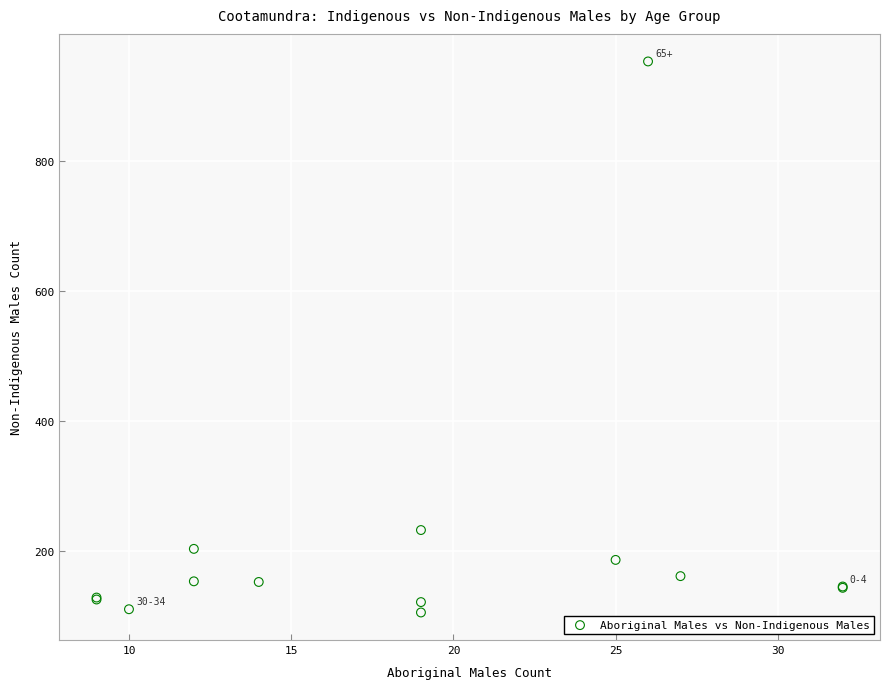

What Y value in the scatter plot is closest to 529?

232